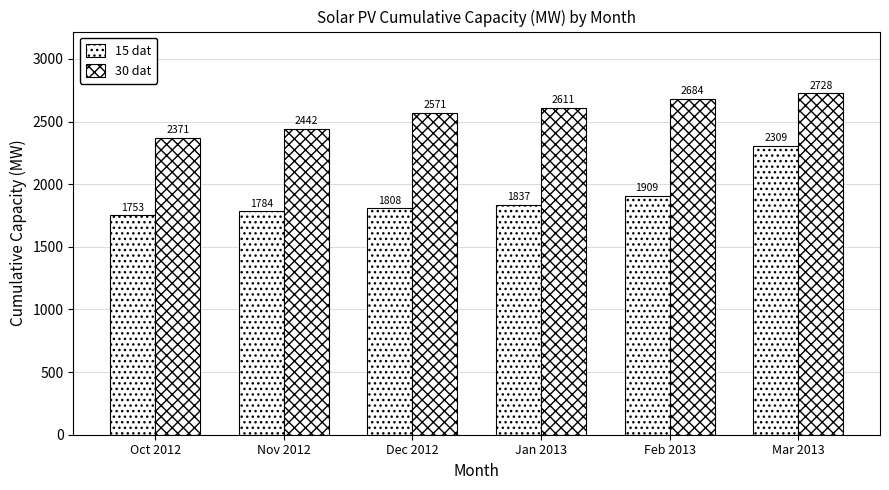

How many bars are there in each group?

2